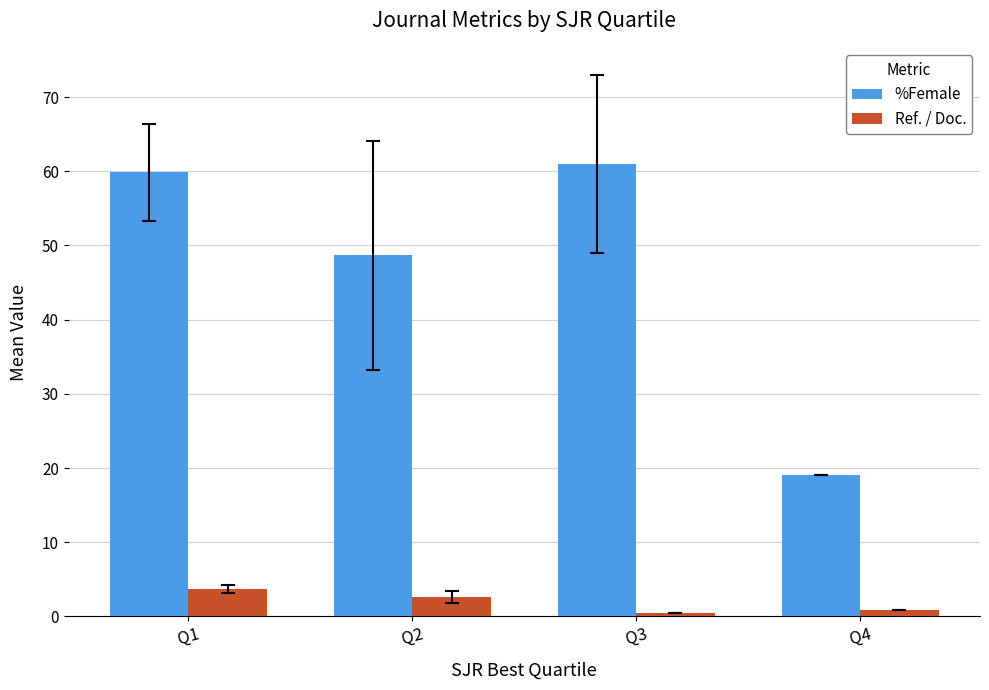

At which label does %Female first exceed 59?

Q1